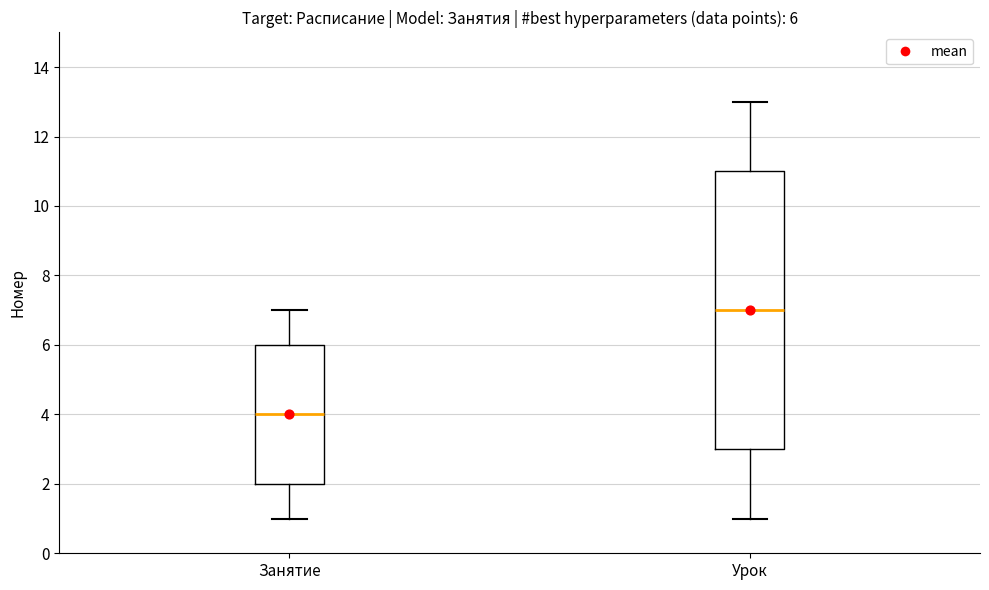

Which box has the highest median line?

Урок